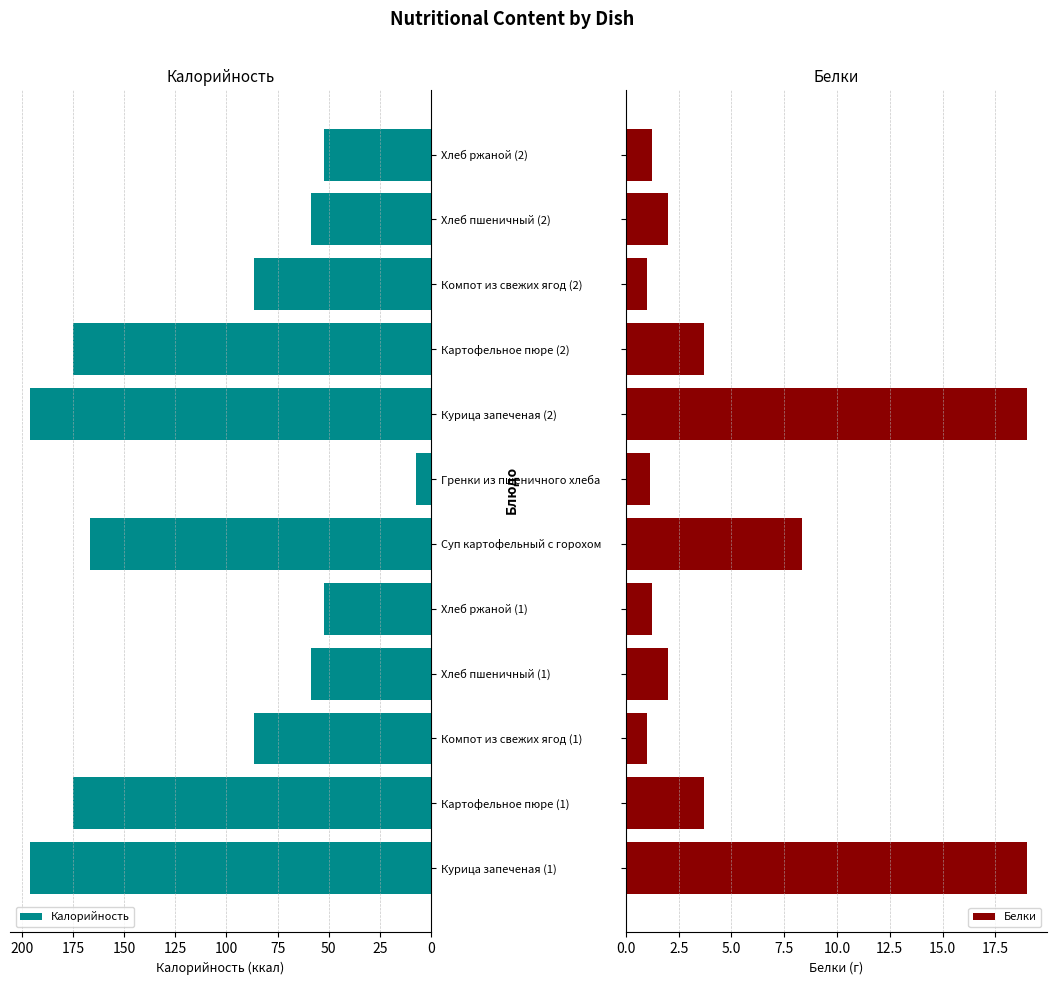

What is the difference between the maximum and second lowest values in the Белки series?

18.0